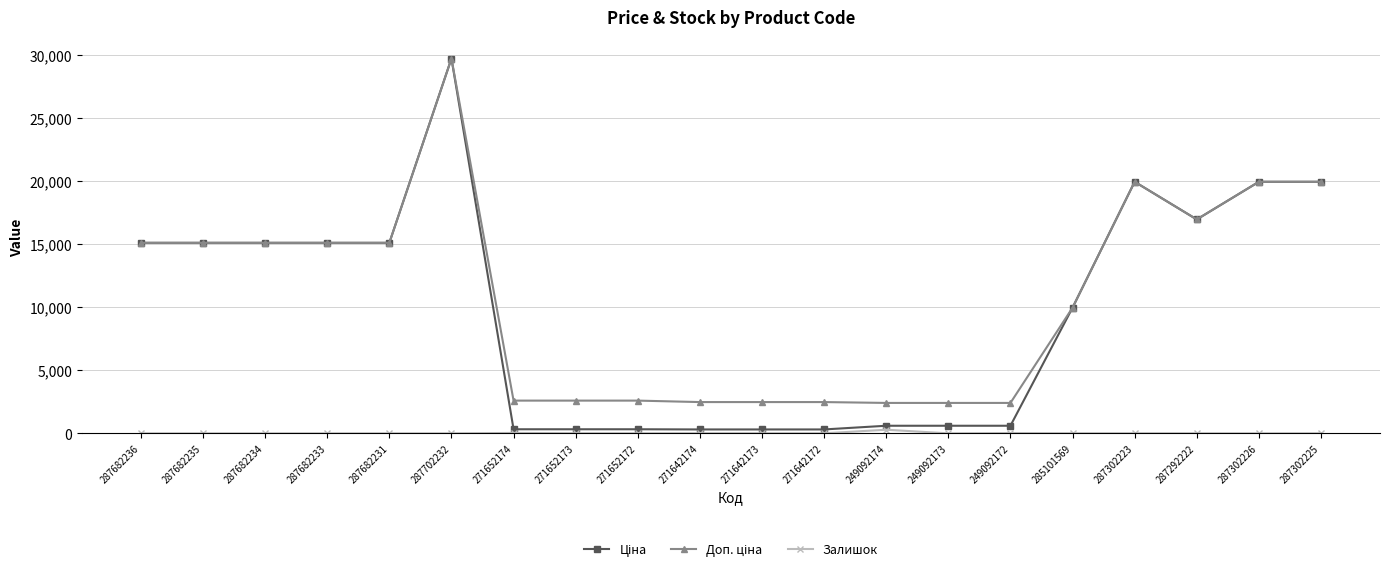

What is the total value across all series at 287682234?

30240.0